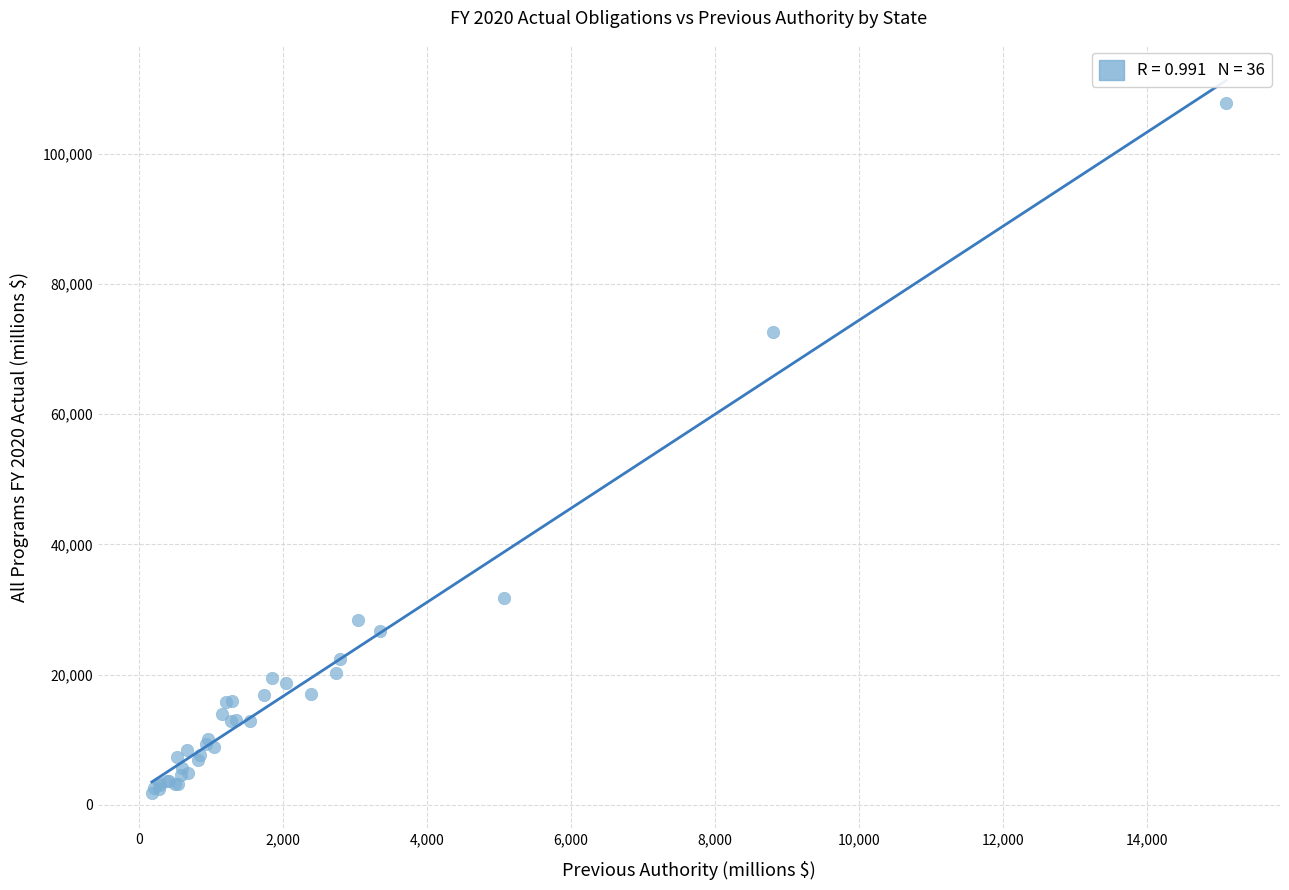

What Y value in the scatter plot is closest to 54850?

72705.8